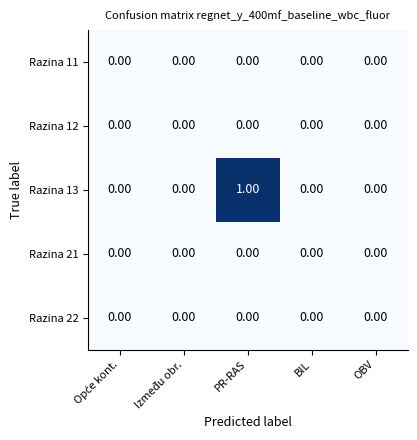

At which category is the sum across all series the highest?

PR-RAS